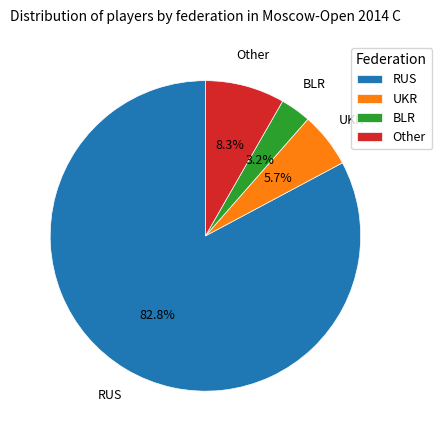

Combined, what portion of the pie is Other and RUS?

91.1%